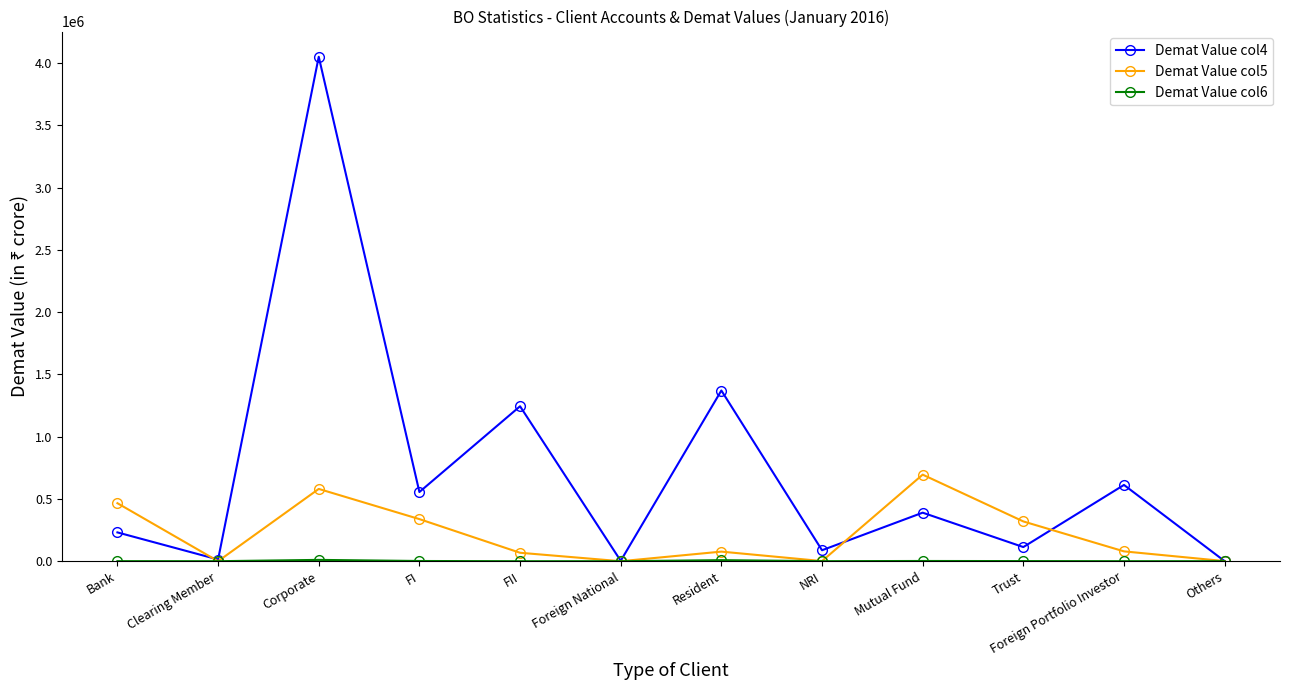

The value of Demat Value col4 at FI is 156518.1. True or false?

False